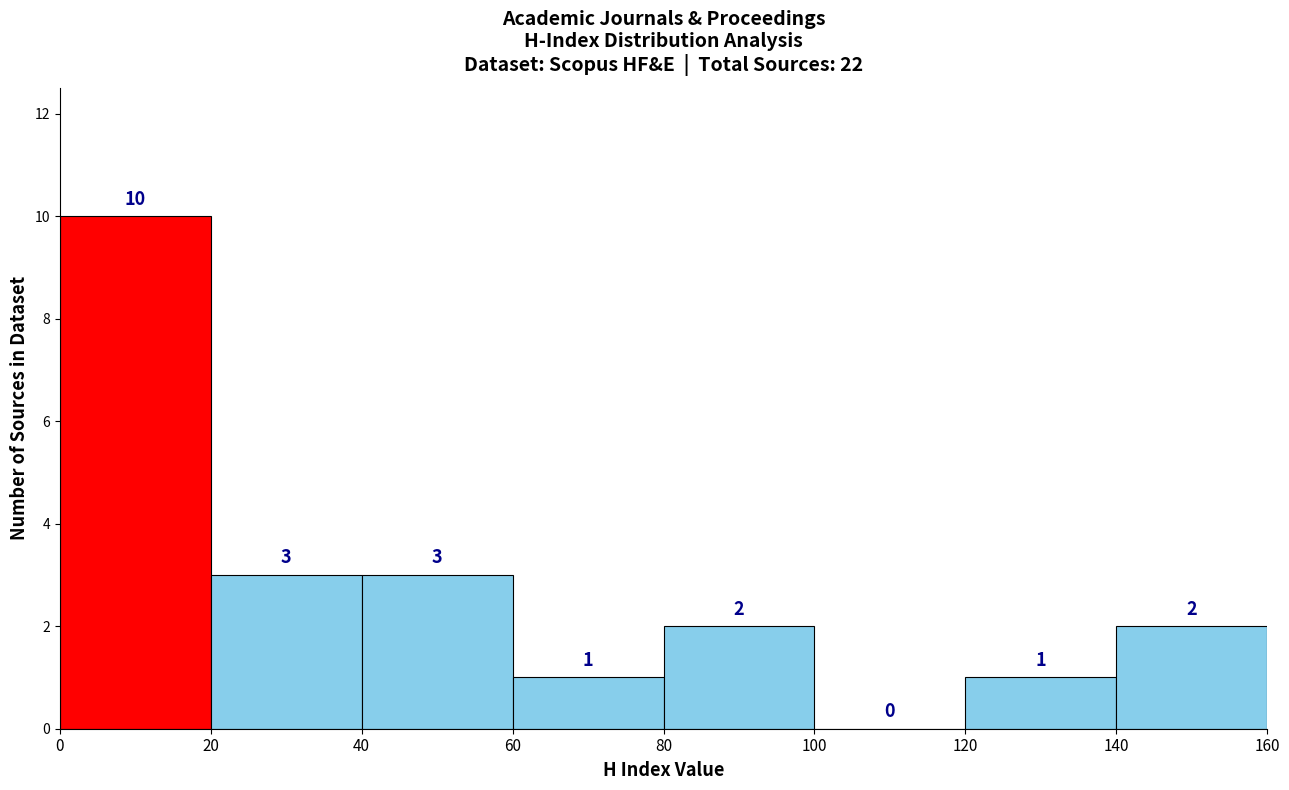

Reading left to right, list every bar in this chart as the range it spans on the x-axis followed by its height.

0 to 20: 10
20 to 40: 3
40 to 60: 3
60 to 80: 1
80 to 100: 2
100 to 120: 0
120 to 140: 1
140 to 160: 2